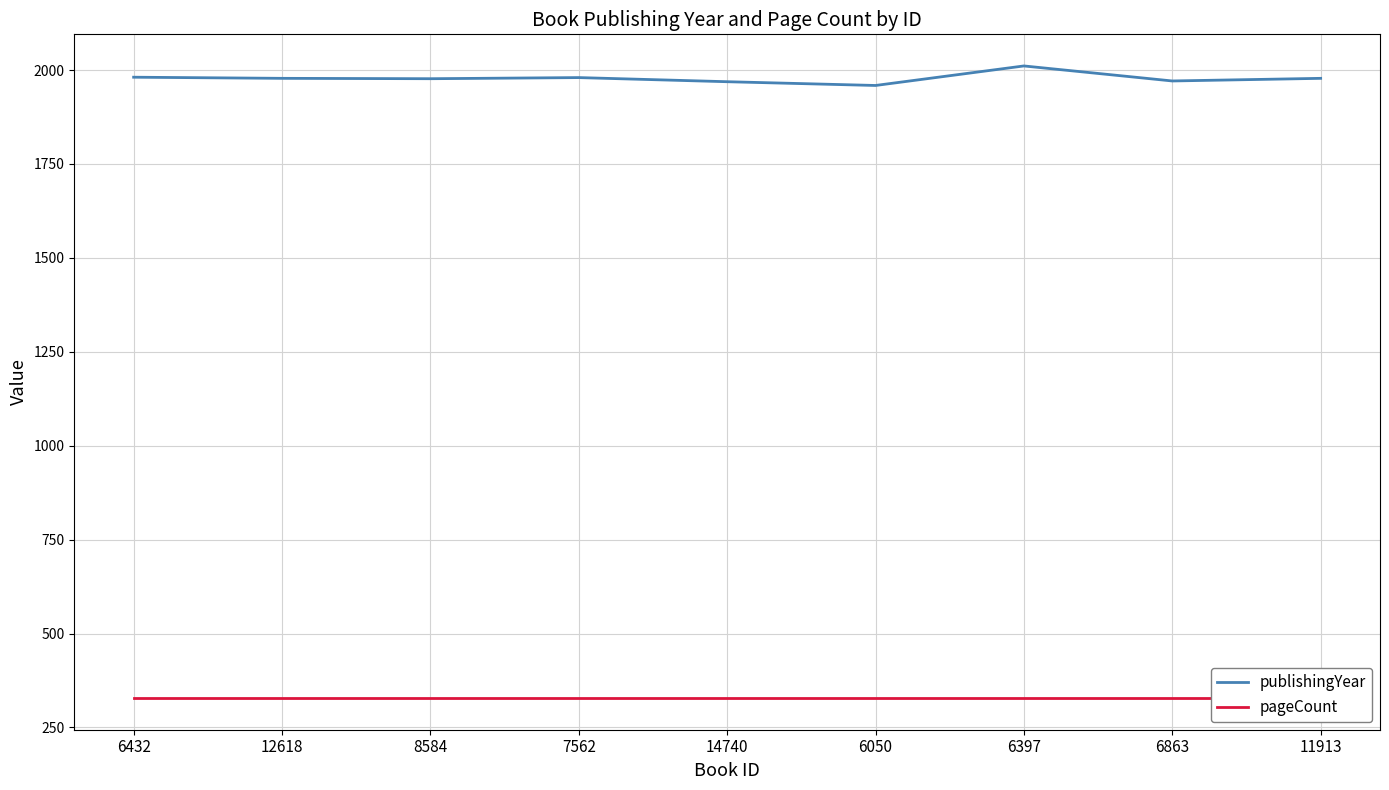

Which series changed the most between 6397 and 11913?

publishingYear